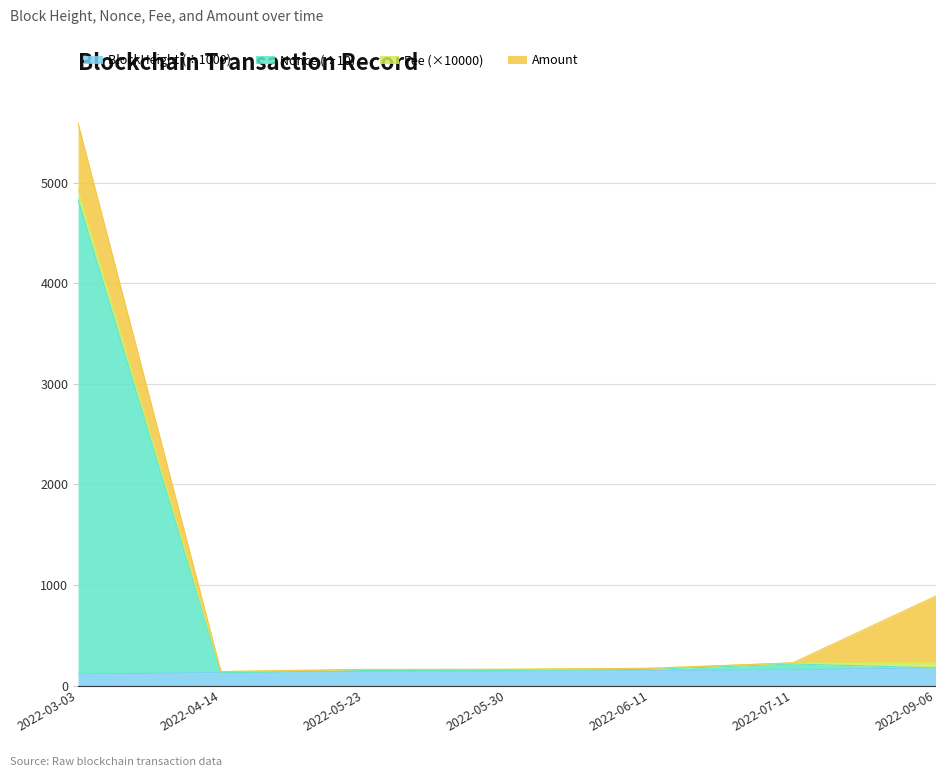

What is the maximum value for BlockHeight (÷1000)?

175.3